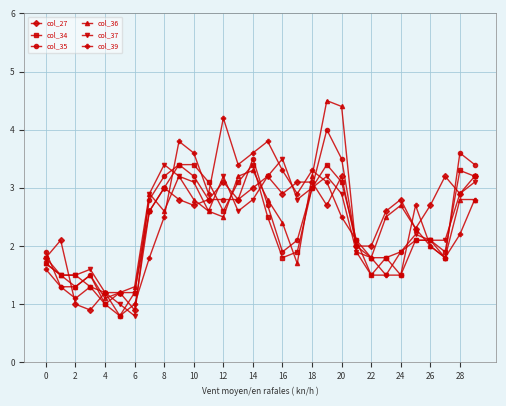

What is the minimum value for col_35?

1.0